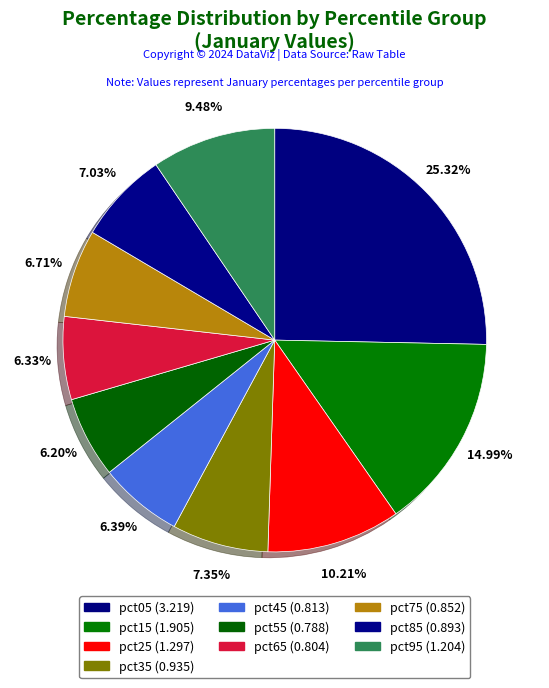

Rank the categories by value from lowest to highest.

pct55, pct65, pct45, pct75, pct85, pct35, pct95, pct25, pct15, pct05